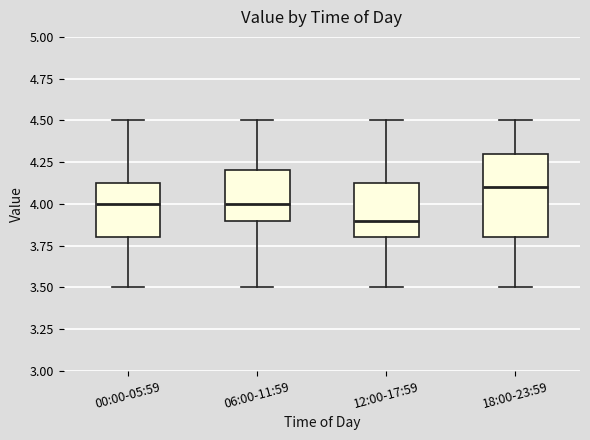

Reading left to right, read every box against the y-axis: the position of its median line, the range the box covers, and the ends of its whiskers. The values are not printed on the chart, so give them approximately, as read against the axis.

00:00-05:59: median 4.00, box 3.80 to 4.15, whiskers 3.50 to 4.50
06:00-11:59: median 4.00, box 3.90 to 4.20, whiskers 3.50 to 4.50
12:00-17:59: median 3.90, box 3.80 to 4.15, whiskers 3.50 to 4.50
18:00-23:59: median 4.10, box 3.80 to 4.30, whiskers 3.50 to 4.50